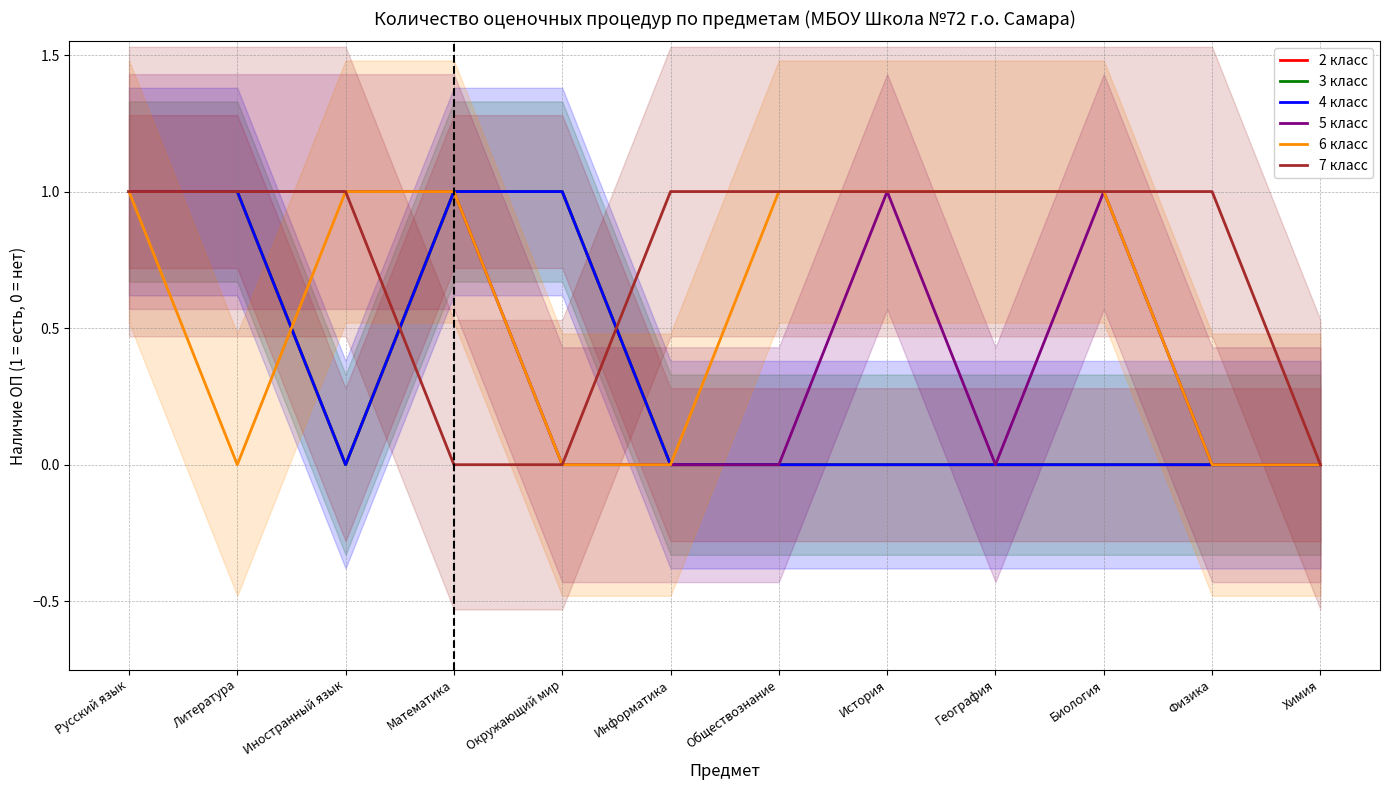

List the labels in order of 2 класс value, largest first.

Русский язык, Литература, Математика, Окружающий мир, Иностранный язык, Информатика, Обществознание, История, География, Биология, Физика, Химия